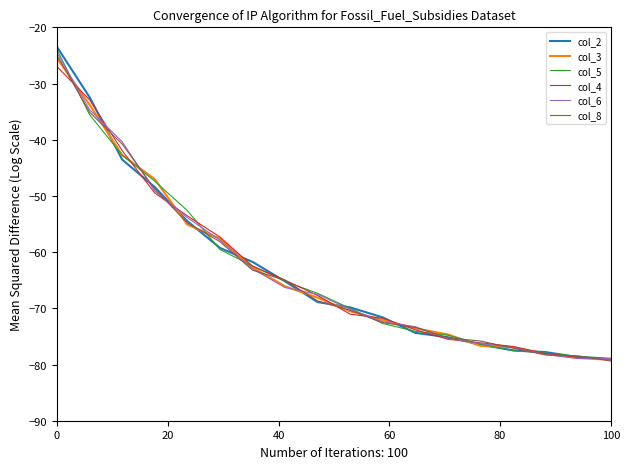

What is the average value of the col_3 series?

-63.3